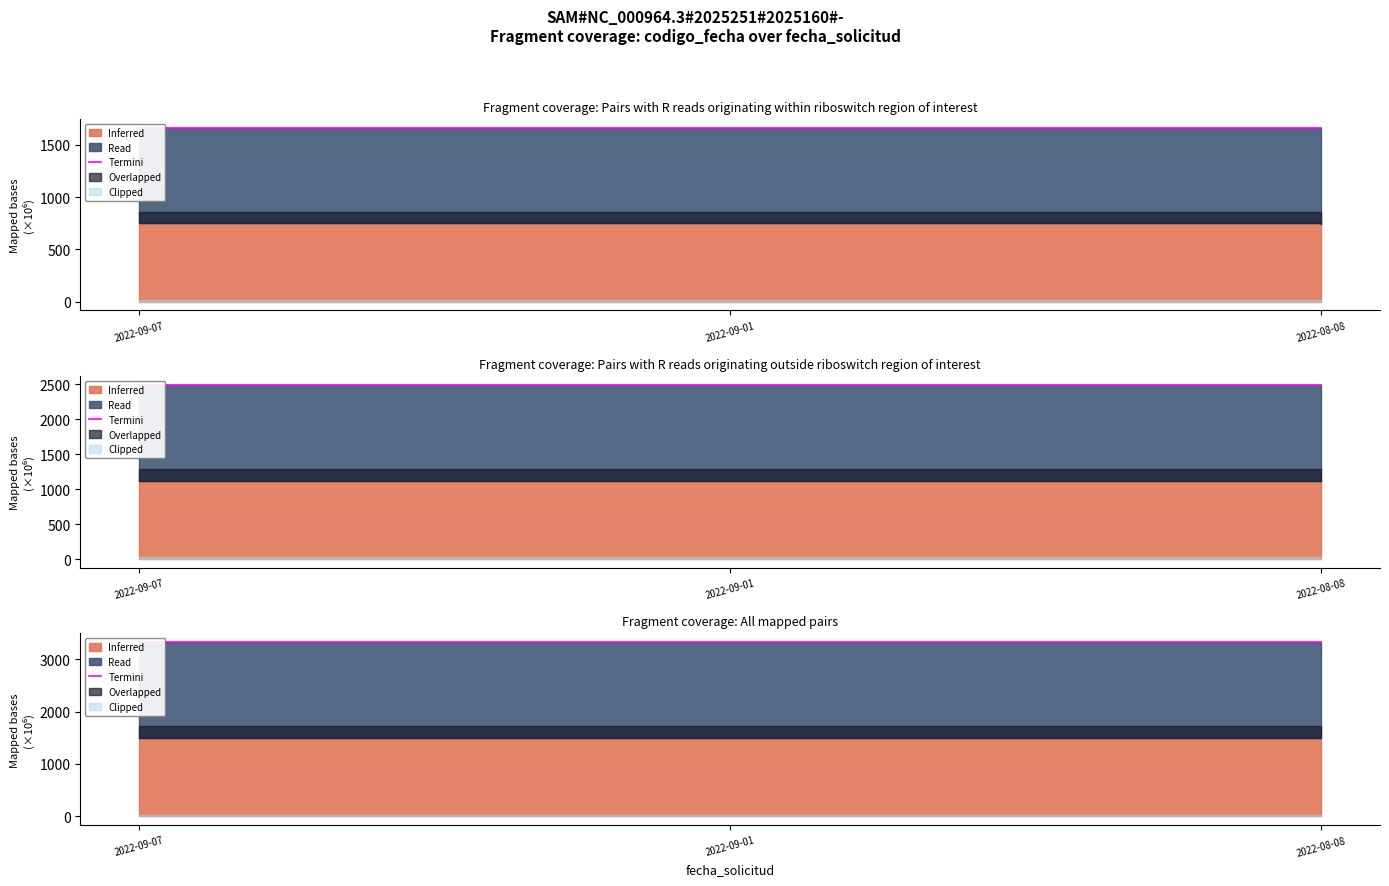

Reading left to right, extract all data points from this chart.

3325.3	3324.2	3320.3